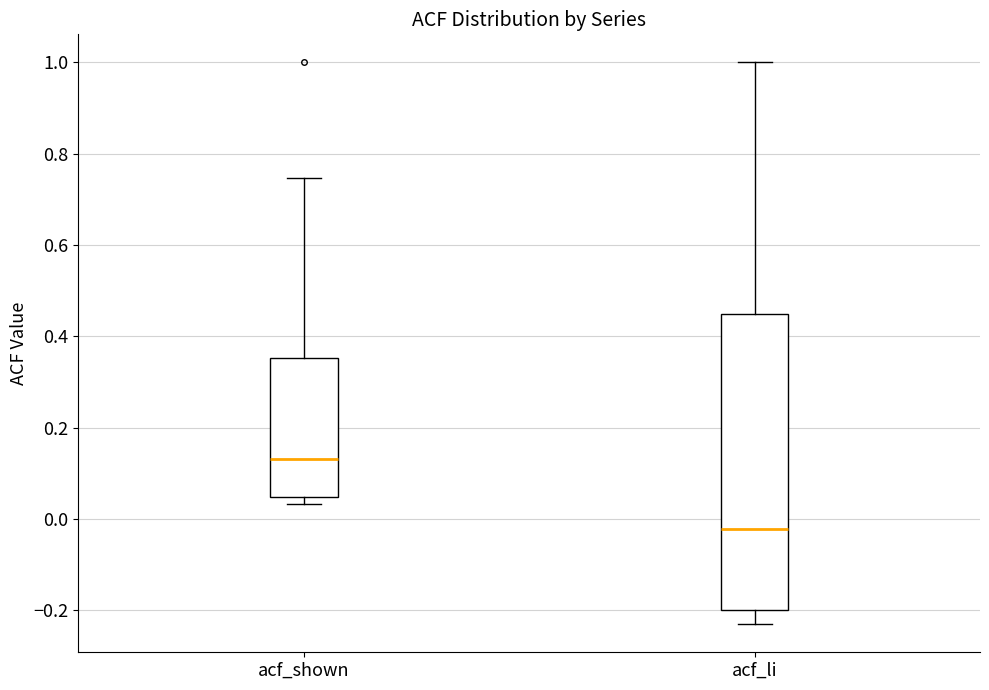

Reading left to right, transcribe this box plot: for each box, give where its median line is, the range the box spans, and where its two whiskers end, as read against the y-axis. The values are not printed on the chart, so give them approximately, as read against the axis.

acf_shown: median 0.14, box 0.04 to 0.36, whiskers 0.04 (just below the box's lower edge) to 0.74
acf_li: median -0.02, box -0.20 to 0.44, whiskers -0.24 to 1.00